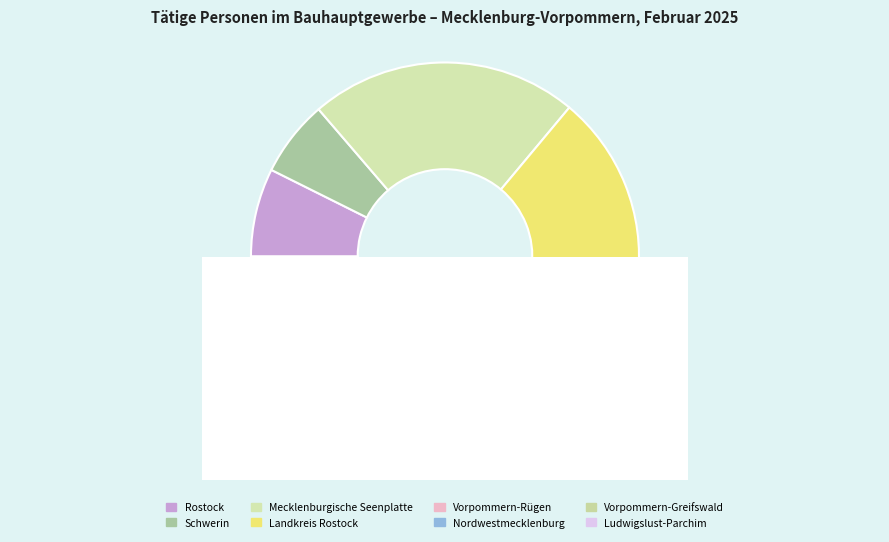

Combined, do Vorpommern-Rügen and Rostock account for over 50%?

No